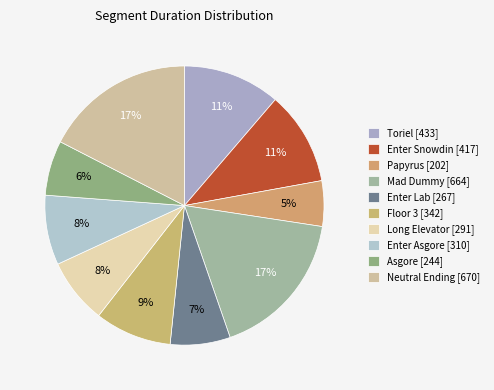

Is there a majority slice in this chart?

No